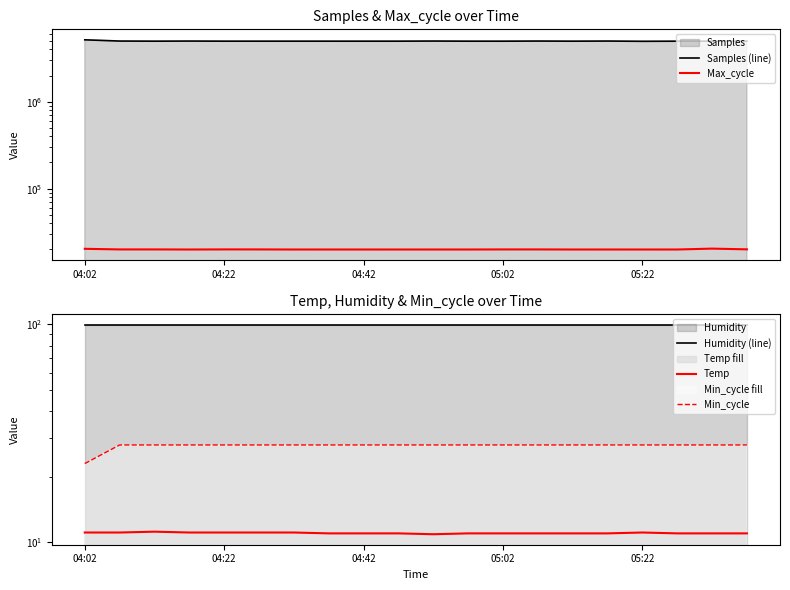

Between 18 and 19, which series saw the biggest shift?

Max_cycle